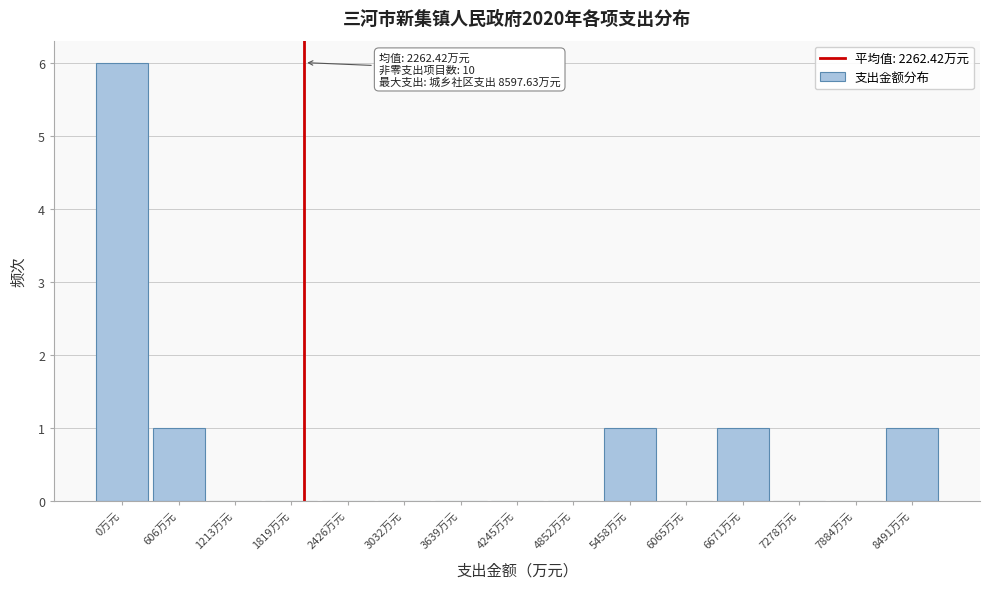

Reading left to right, what are all the values shown in this chart?

0万元=6	606万元=1	1213万元=0	1819万元=0	2426万元=0	3032万元=0	3639万元=0	4245万元=0	4852万元=0	5458万元=1	6065万元=0	6671万元=1	7278万元=0	7884万元=0	8491万元=1